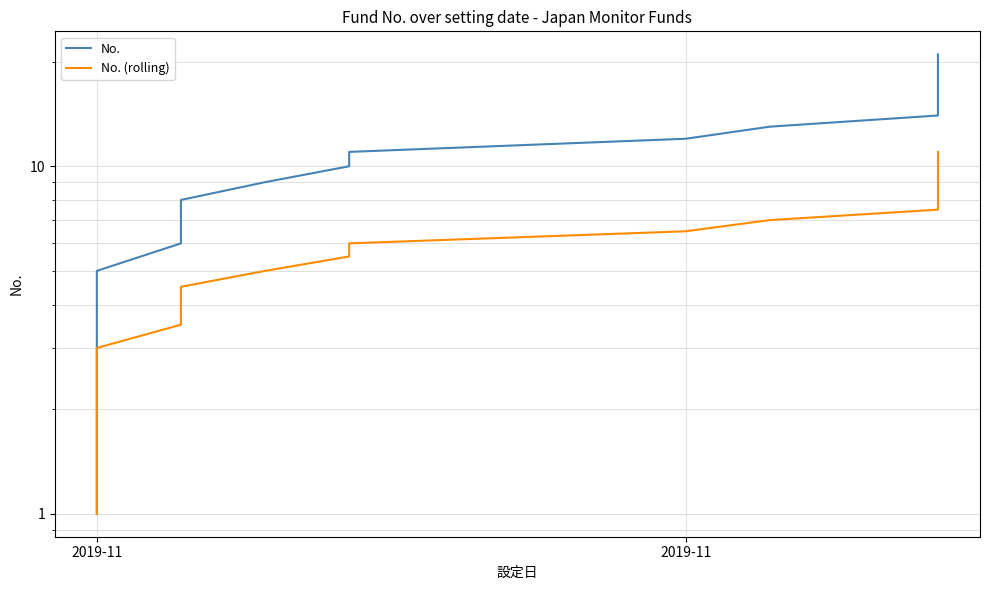

Reading right to left, what are all the values shown in this chart?

No.: 21.0	20.0	19.0	18.0	17.0	16.0	15.0	14.0	13.0	12.0	11.0	10.0	9.0	8.0	7.0	6.0	5.0	4.0	3.0	2.0	1.0
No. (rolling): 11.0	10.5	10.0	9.5	9.0	8.5	8.0	7.5	7.0	6.5	6.0	5.5	5.0	4.5	4.0	3.5	3.0	2.5	2.0	1.5	1.0